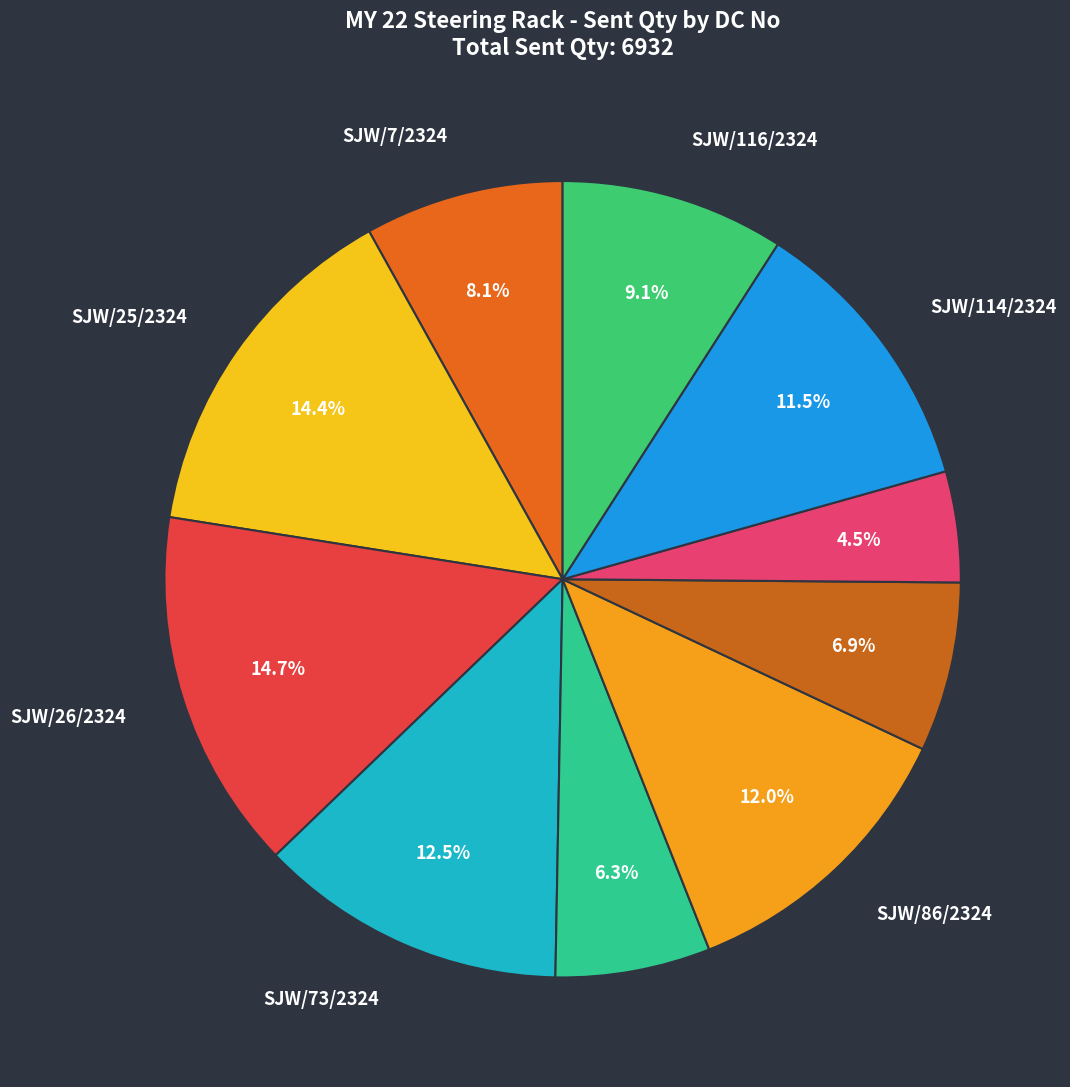

How many slices are in this pie chart?

10